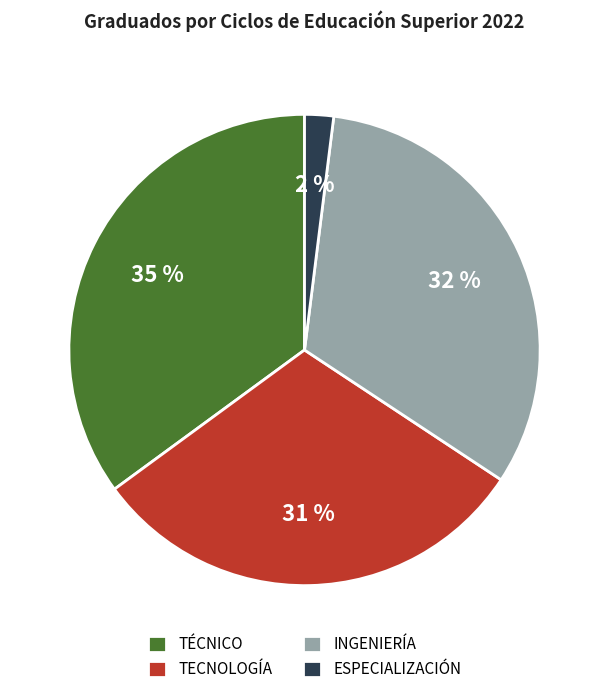

To the nearest percent, what is the difference between the TÉCNICO and ESPECIALIZACIÓN slice percentages?

33%